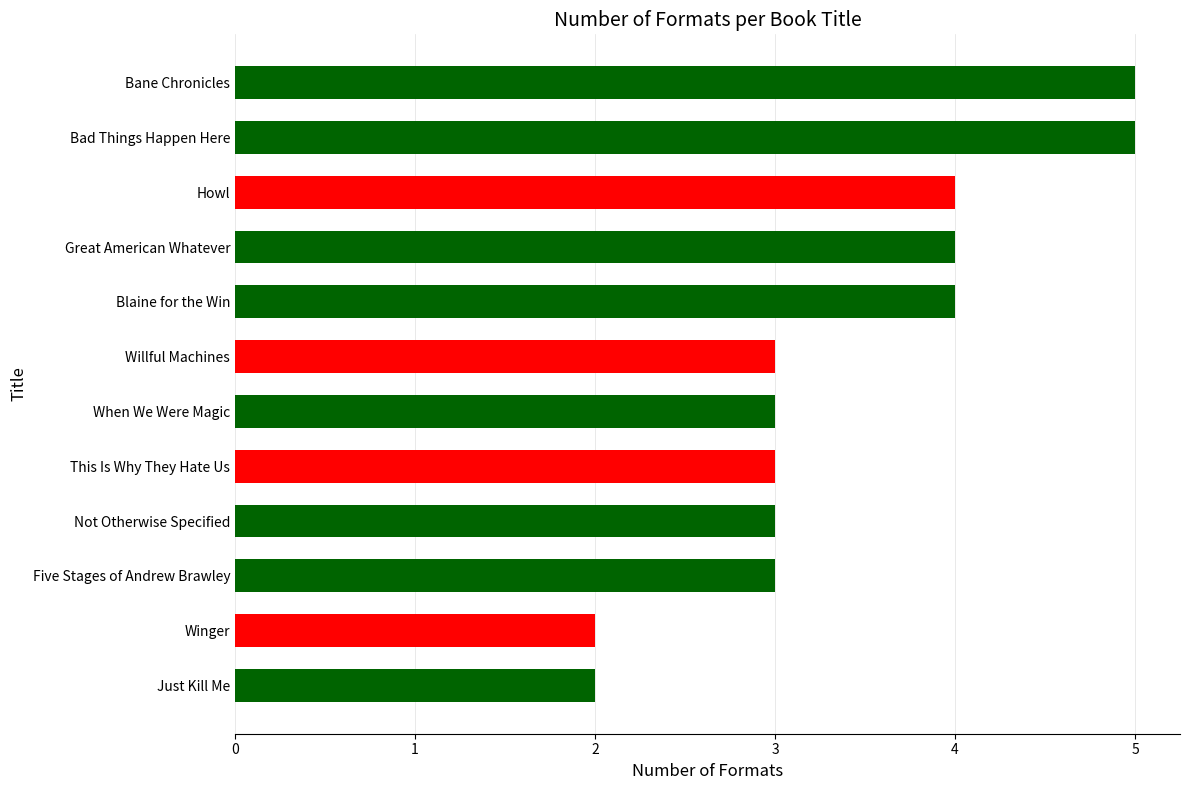

Reading bottom to top, what are all the values shown in this chart?

2	2	3	3	3	3	3	4	4	4	5	5